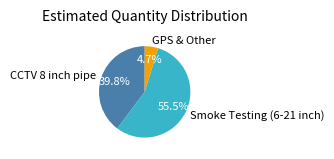

Between Smoke Testing (6-21 inch) and GPS & Other, which is larger?

Smoke Testing (6-21 inch)